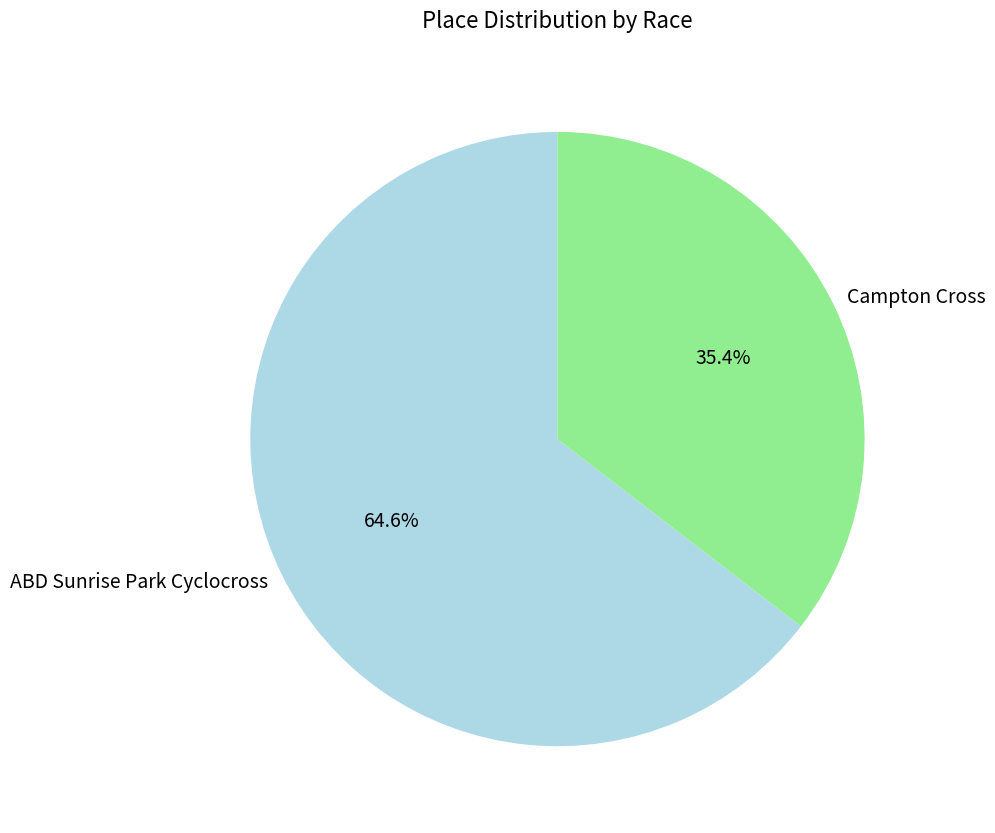

True or false: ABD Sunrise Park Cyclocross accounts for 71% of the total.

False